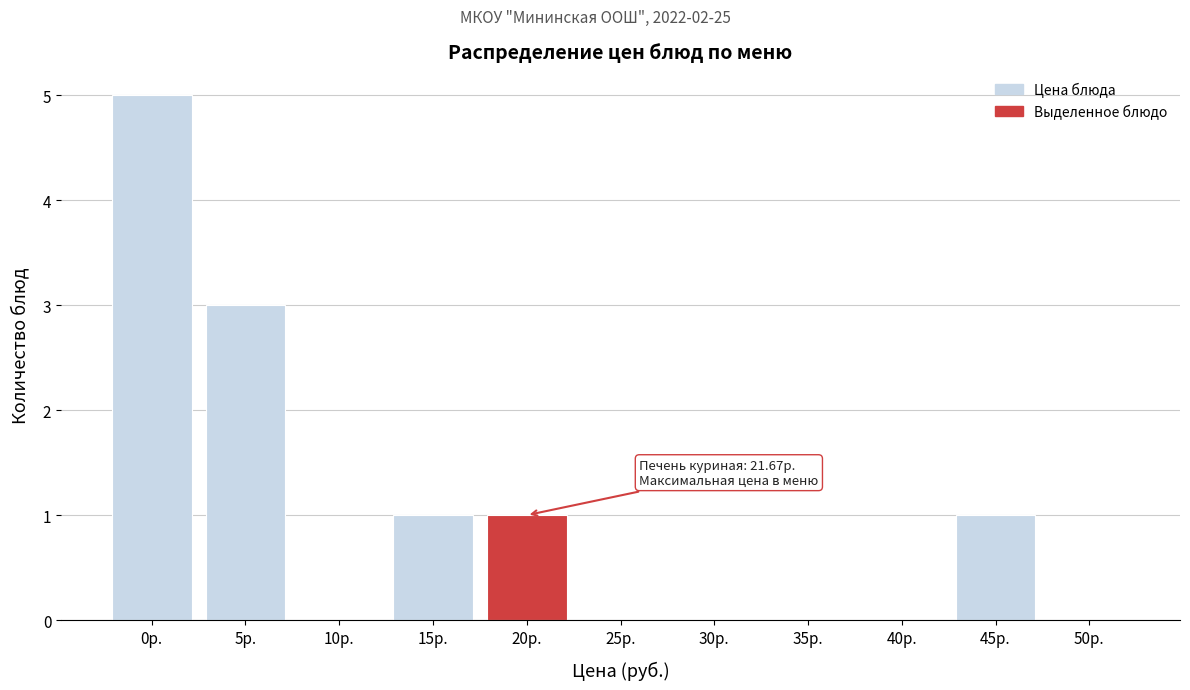

Reading left to right, transcribe all the data shown in this chart.

0р.=5	5р.=3	10р.=0	15р.=1	20р.=1	25р.=0	30р.=0	35р.=0	40р.=0	45р.=1	50р.=0